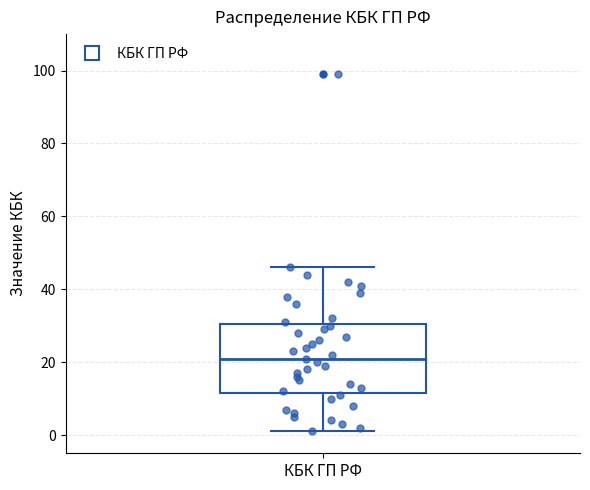

Read this box plot against the y-axis: the position of the median line, the range covered by the box, and the ends of both whiskers. The values are not printed on the chart, so give them approximately, as read against the axis.

median 22, box 12 to 30, whiskers 2 to 46